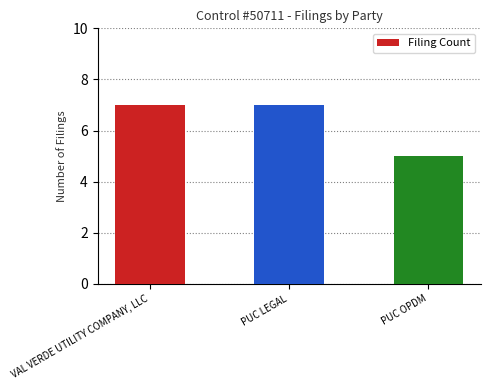

What is the smallest value displayed?

5